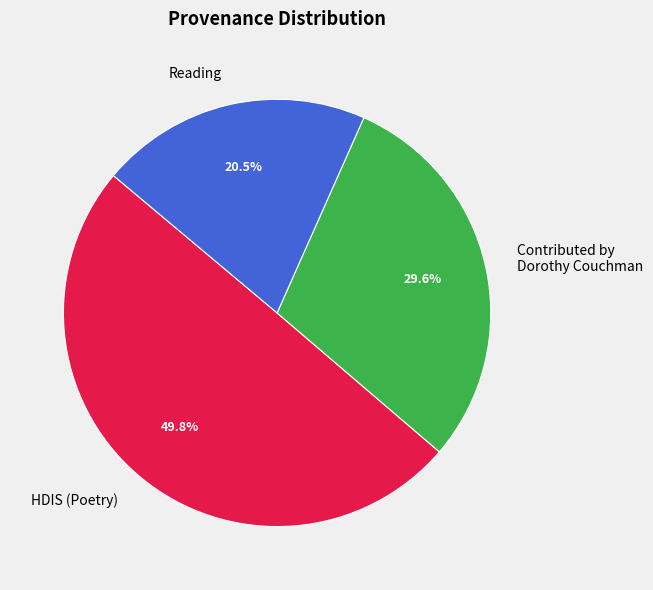

How much of the chart is everything except Reading?

79.5%